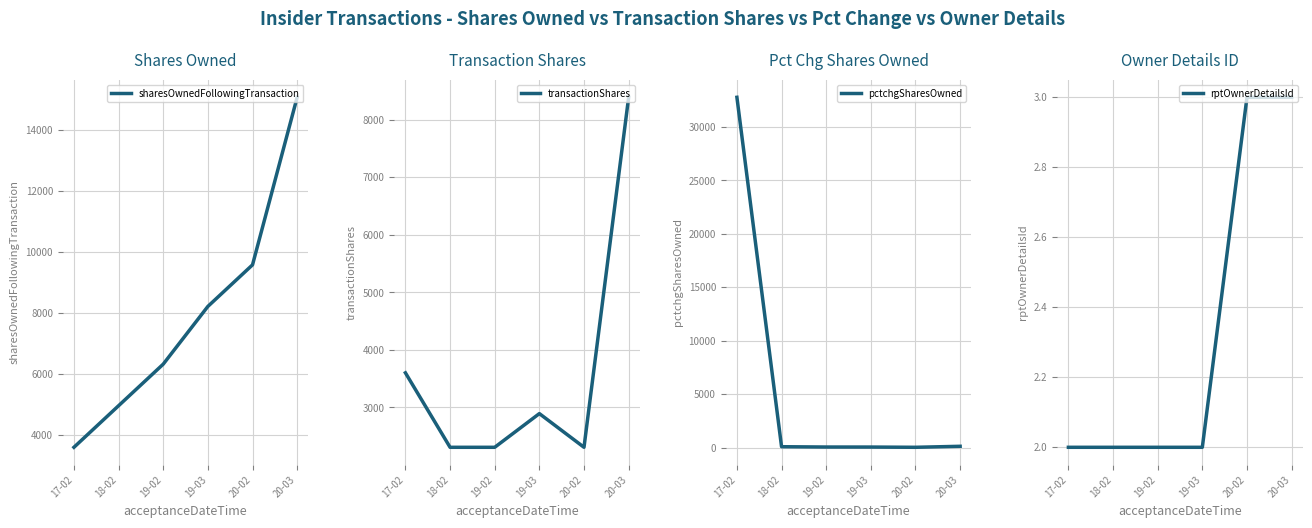

What is the label of the 2nd point from the left?

18-02